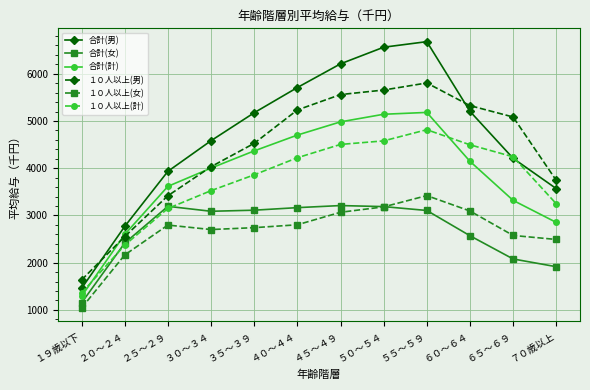

True or false: １０人以上(女) and １０人以上(男) intersect in this chart.

False